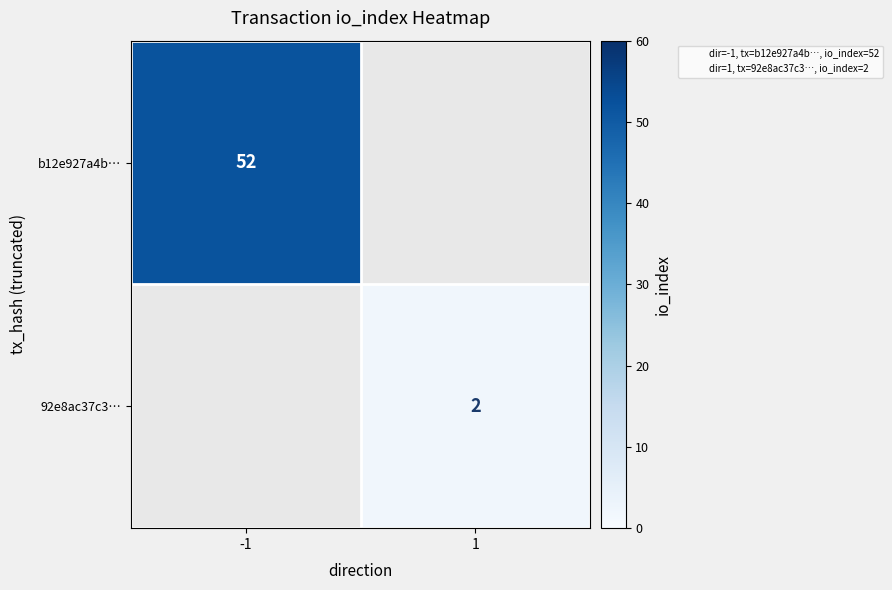

True or false: b12e927a4b… has a value of 52.0 at -1.

True